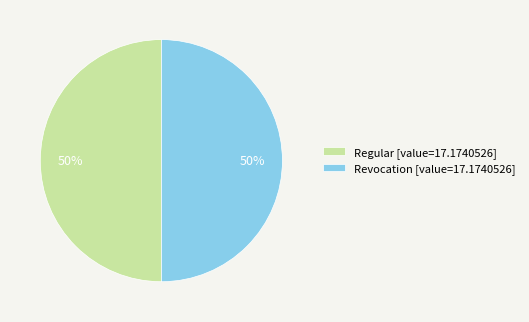

To the nearest percent, what is the average slice percentage?

50%